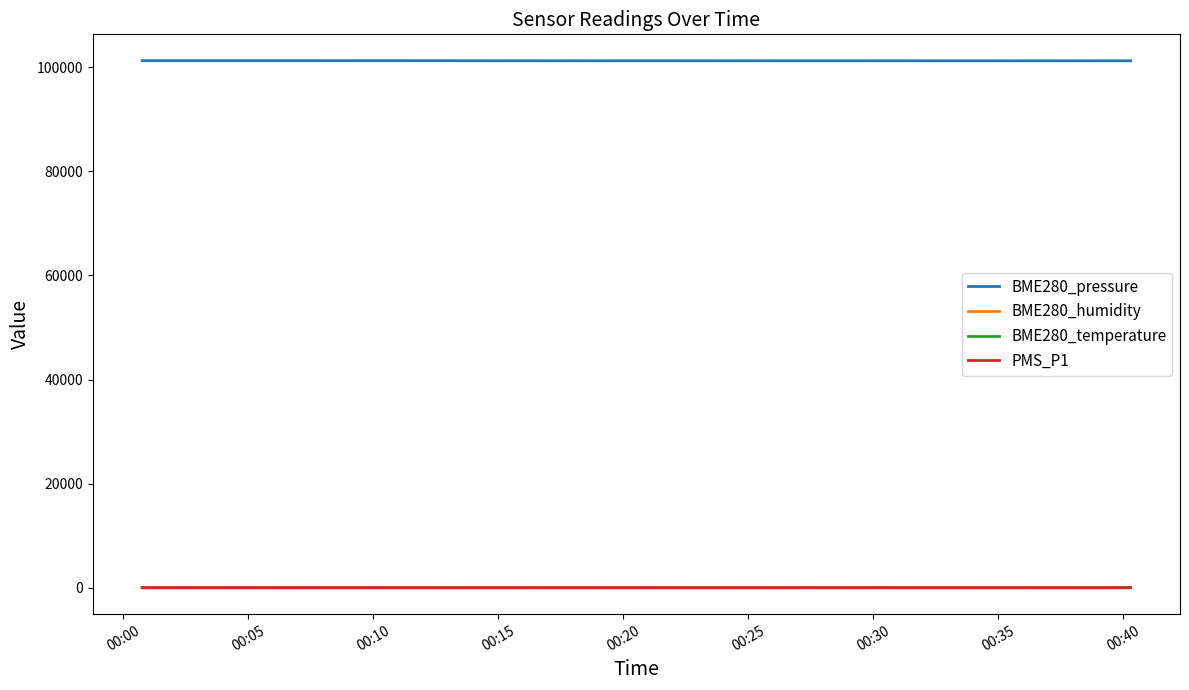

True or false: BME280_pressure and BME280_temperature cross at least once.

False